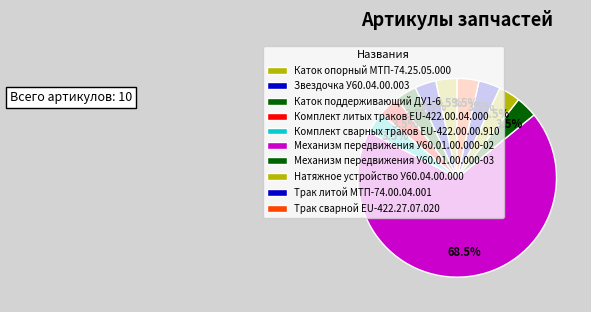

How many segments does this pie chart have?

10